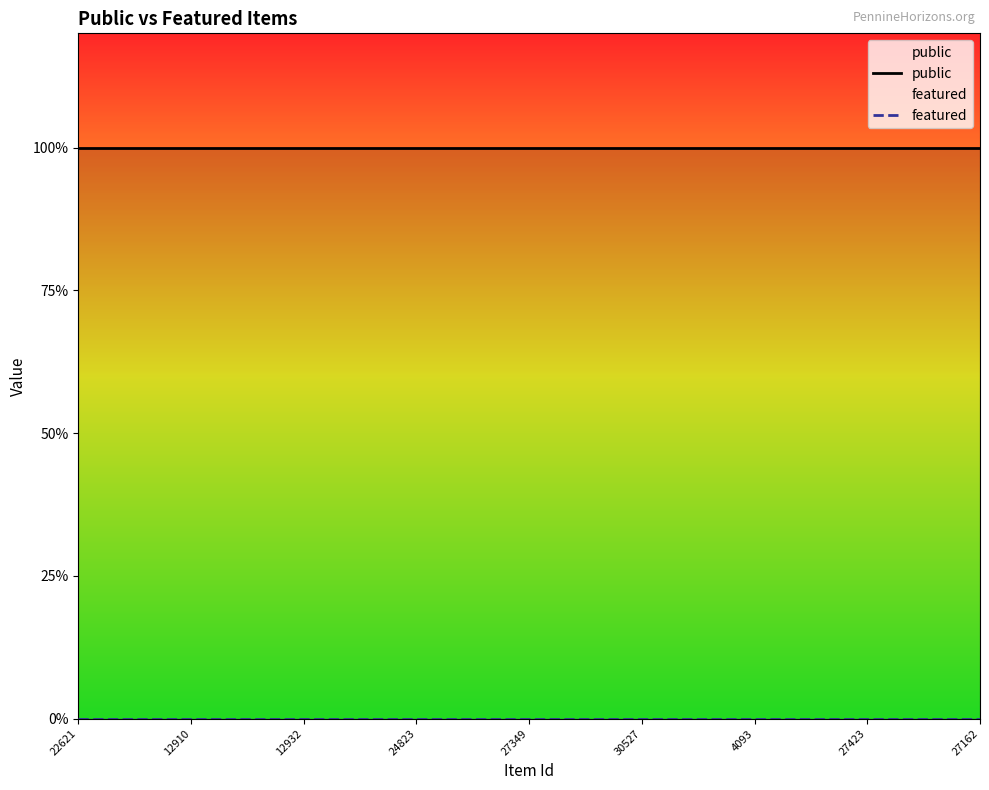

What are all the series names shown in the legend?

public, featured